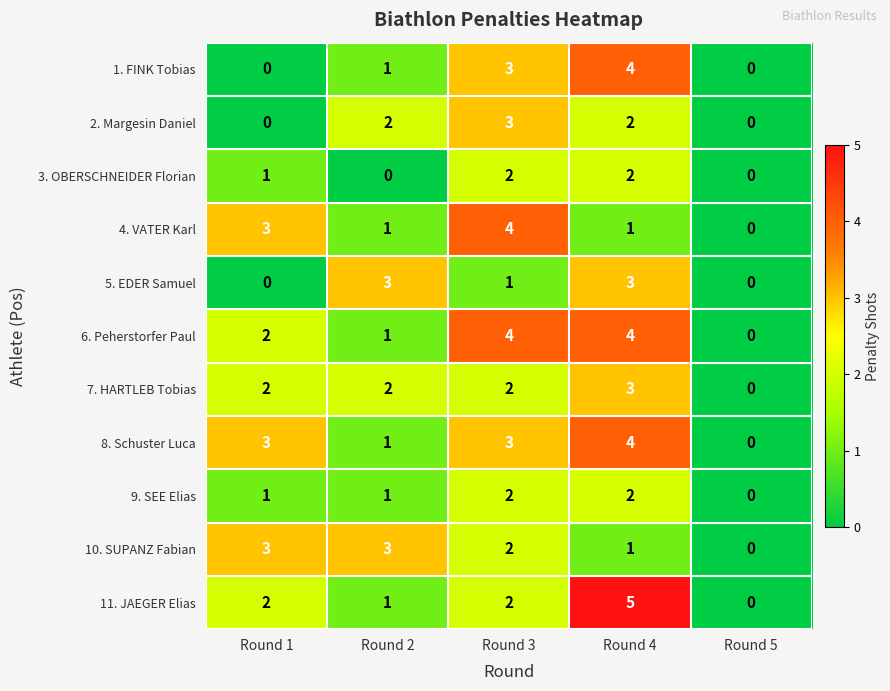

Is it true that 4. VATER Karl equals 1 at Round 2?

True